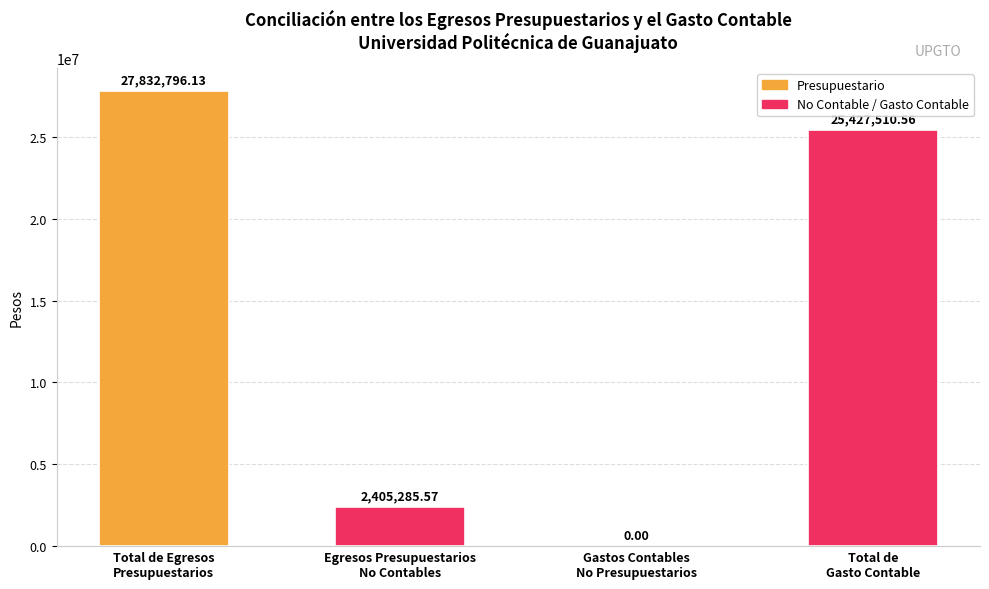

What is the sum of all values?

55665592.3